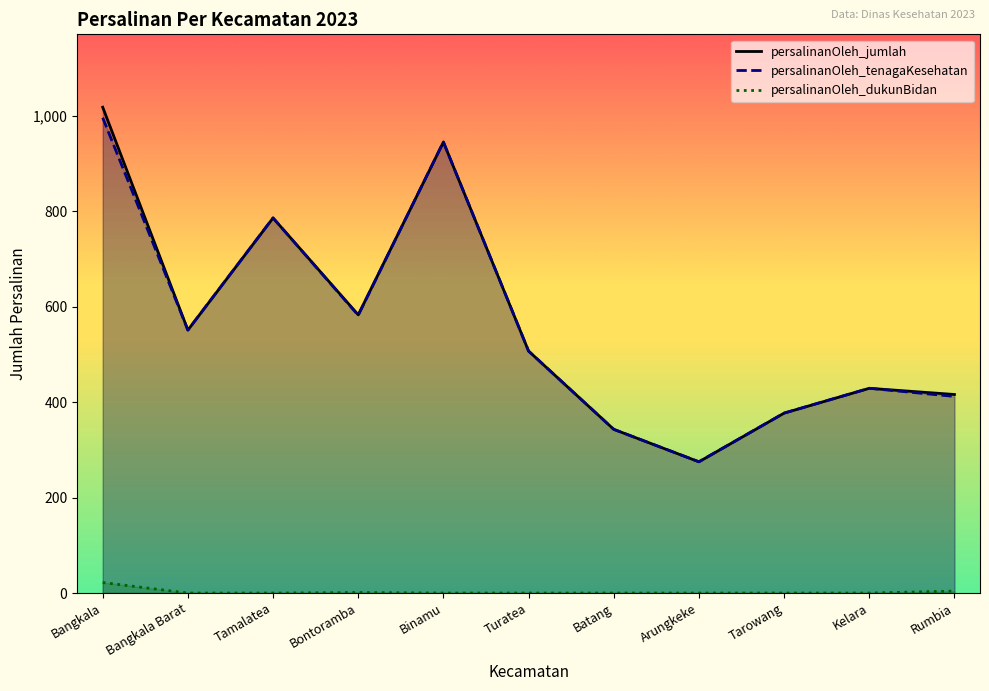

At how many categories does at least one series exceed 595?

3